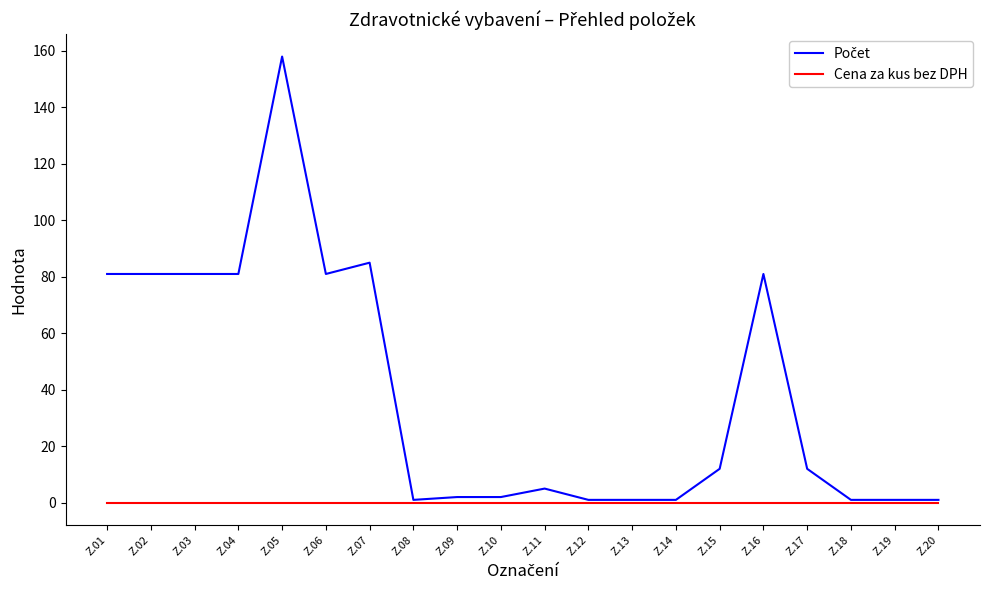

At how many categories does at least one series exceed 144?

1